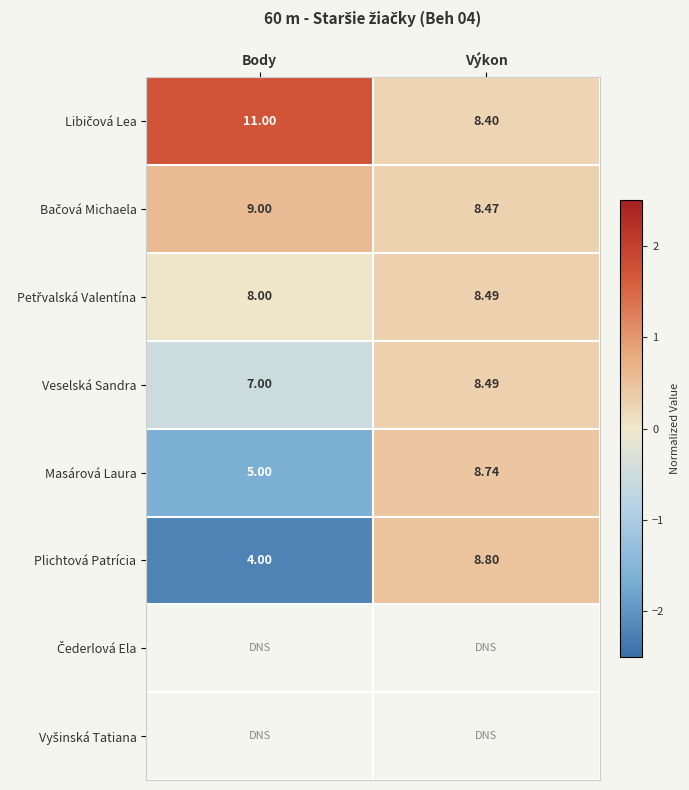

Where is Masárová Laura nearest to the value 6?

Body